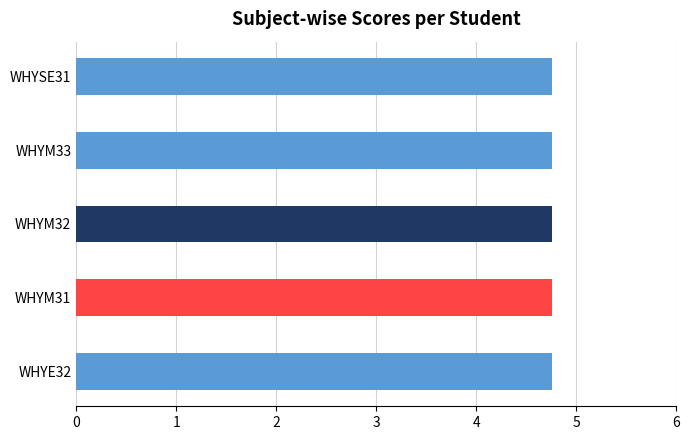

True or false: WHYM32 has a value of 2 at ASHIKA VIJAYAKUMAR.

False